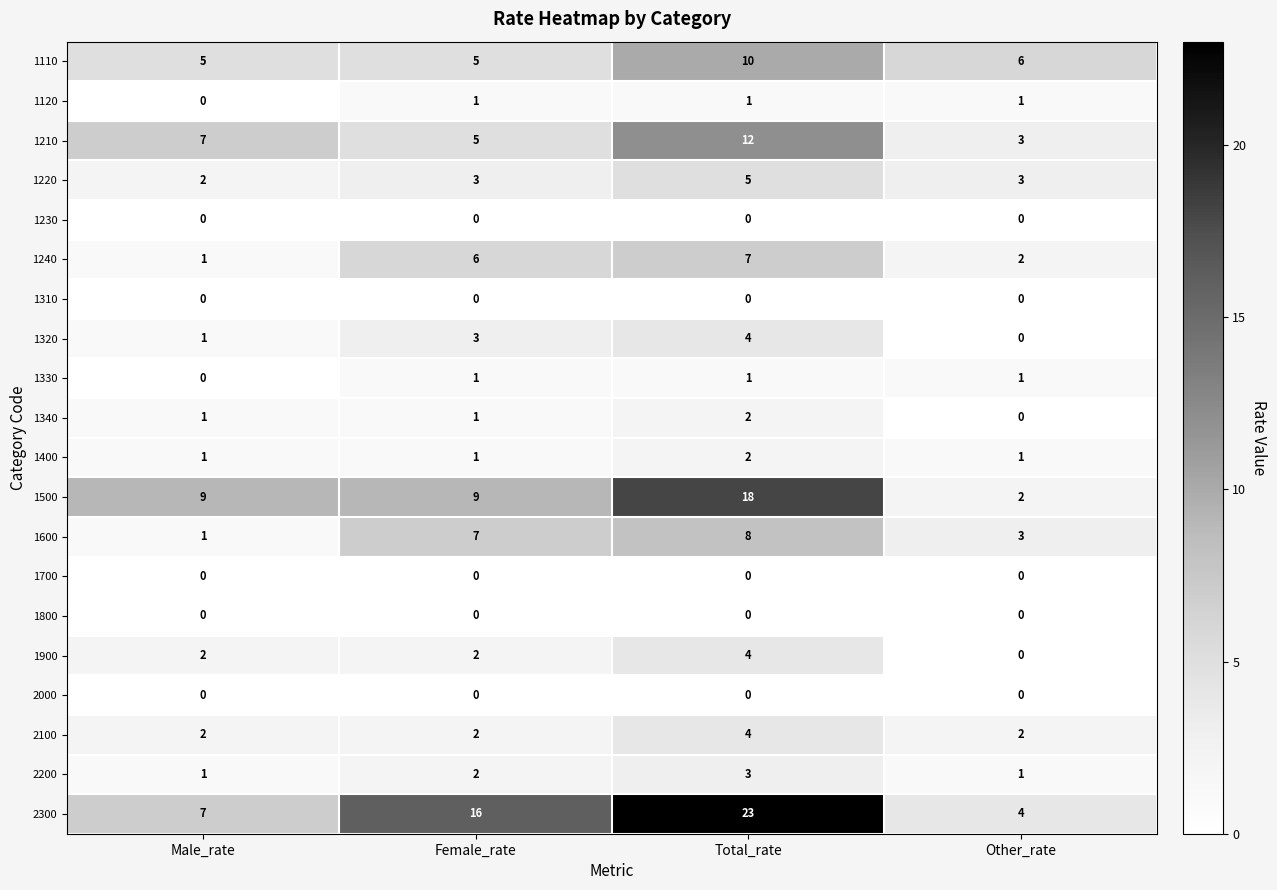

Which series has the largest total across all categories?

2300